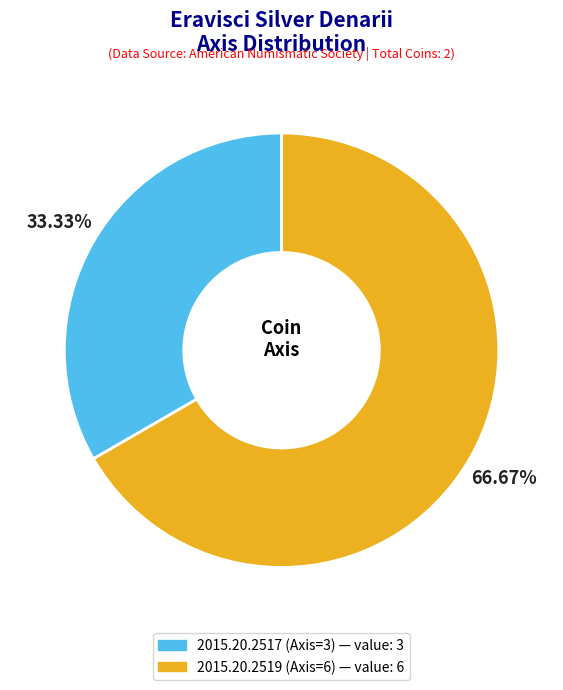

How many segments does this pie chart have?

2